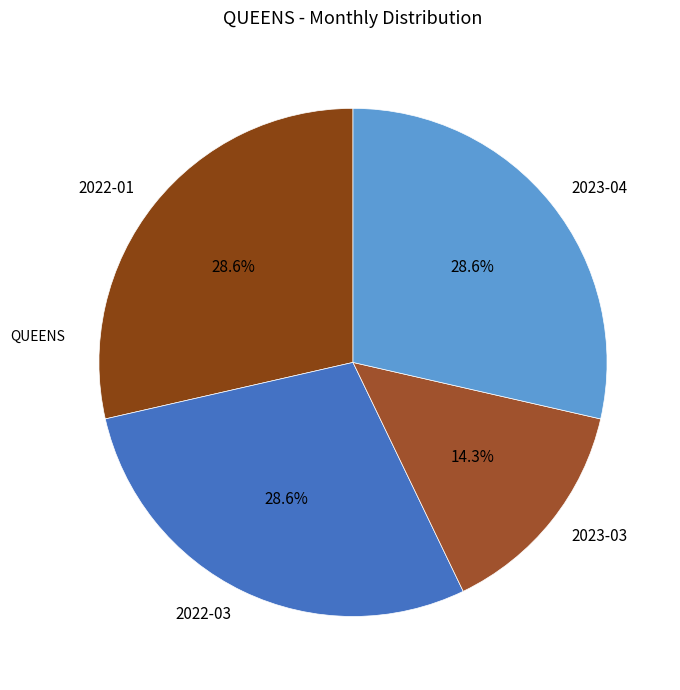

Is it true that 2022-03 is 42% of the pie?

False